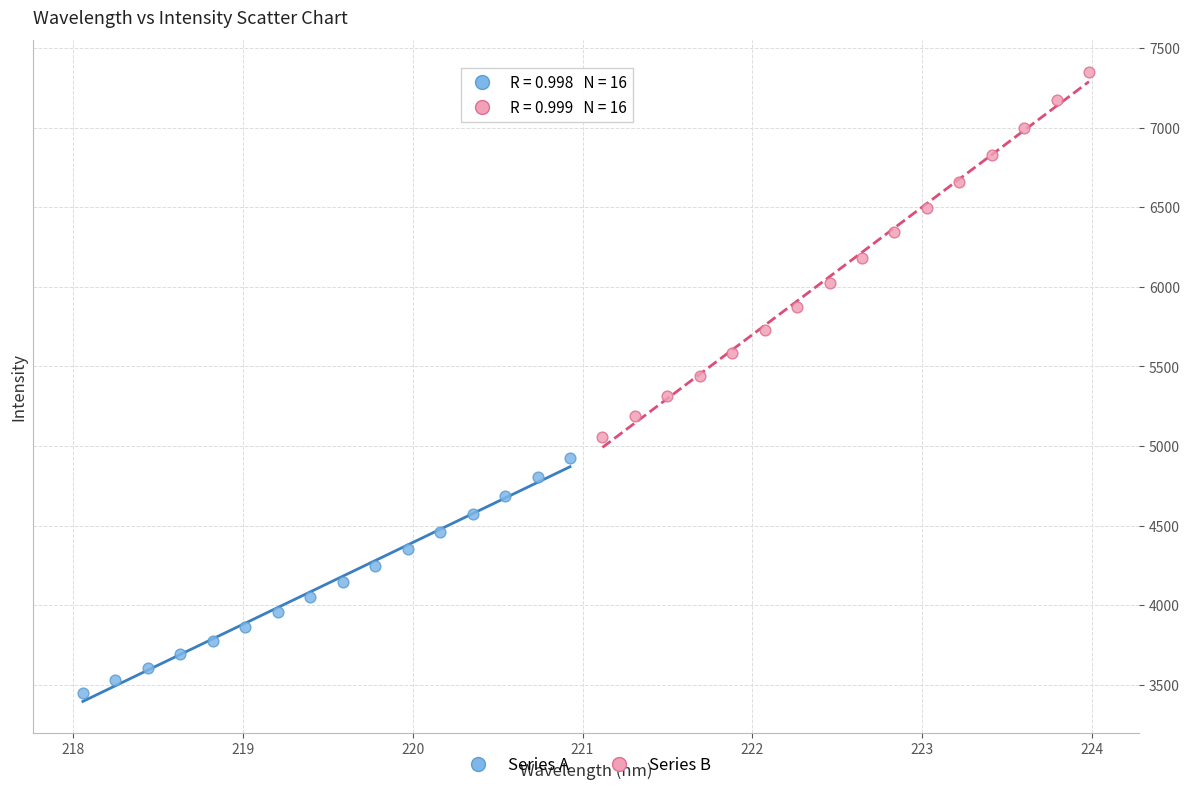

Which series contains the highest Y value?

Series B